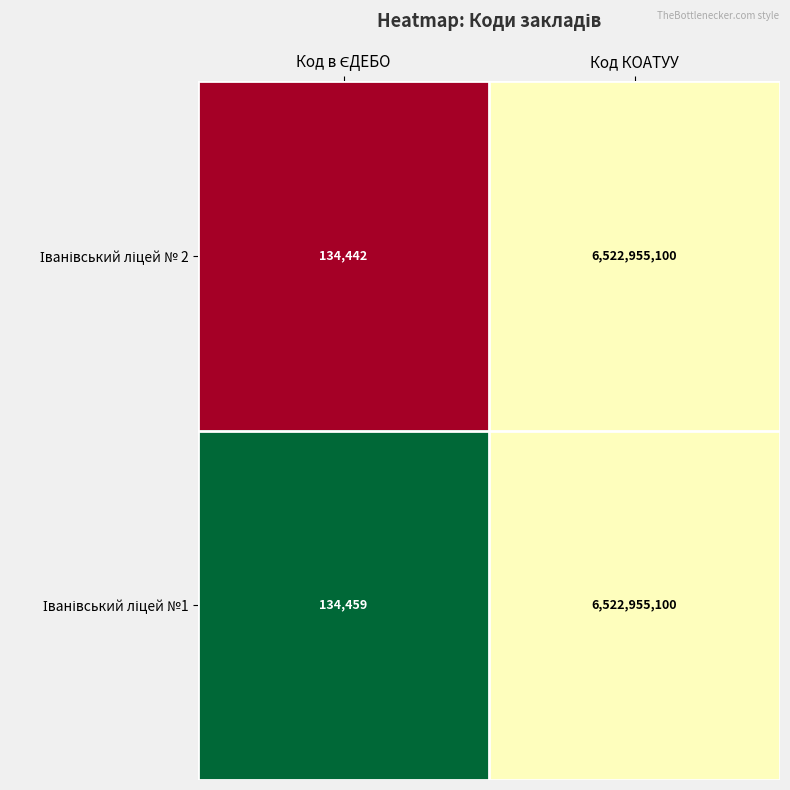

At which category is the sum across all series the highest?

Код КОАТУУ